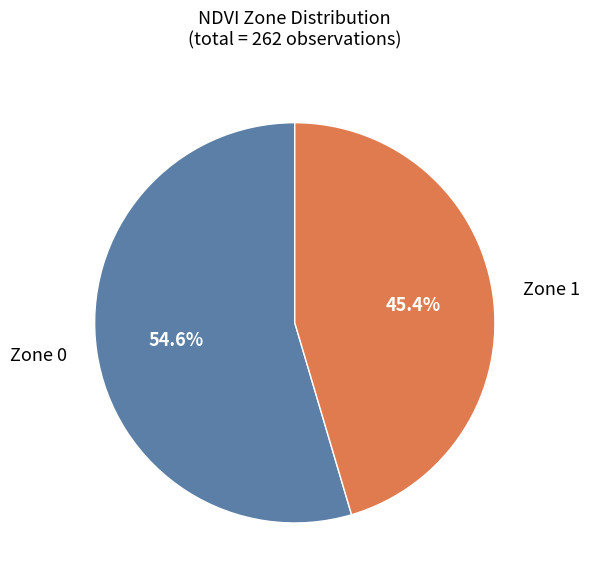

The Zone 1 slice represents 45% of the pie. True or false?

True